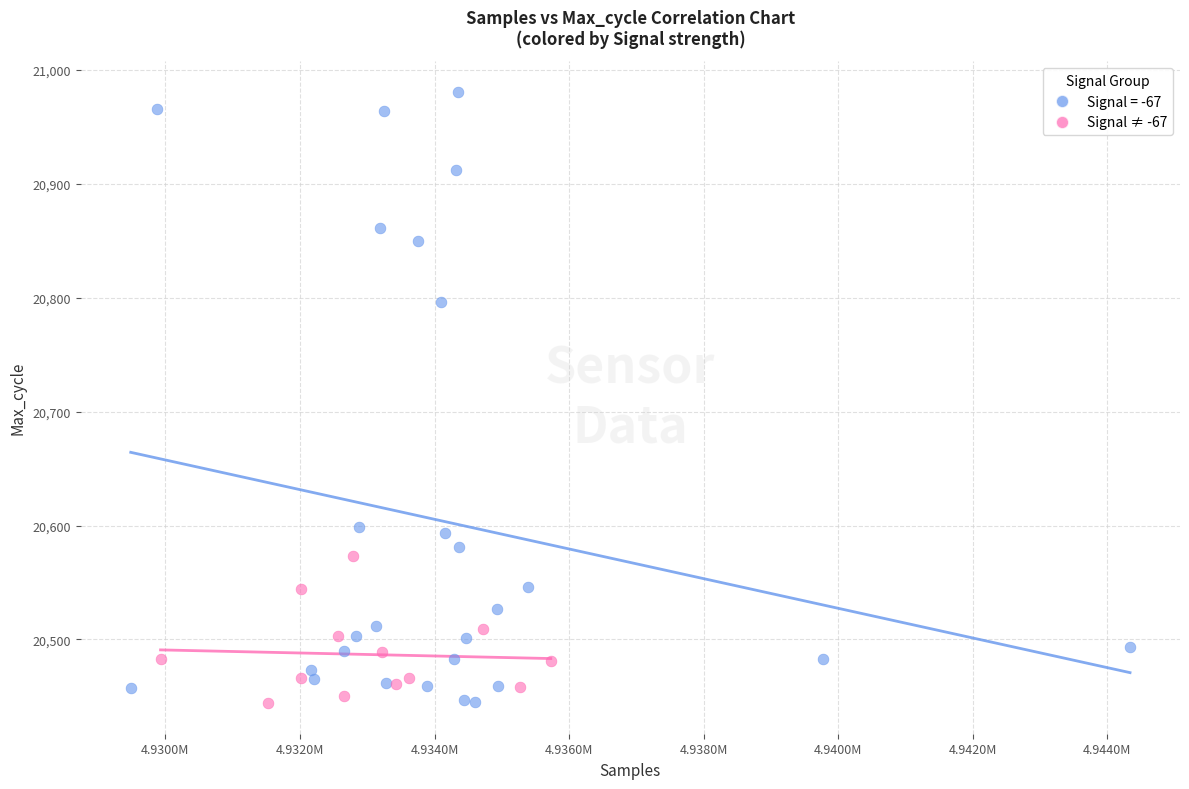

Which series has the largest Y range (max minus min)?

Signal = -67